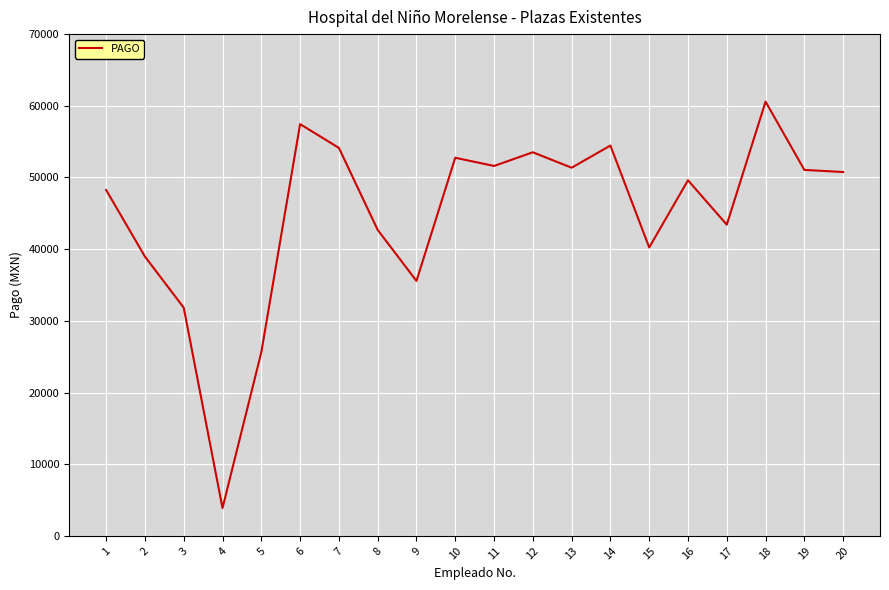

What is the average value?

44886.8